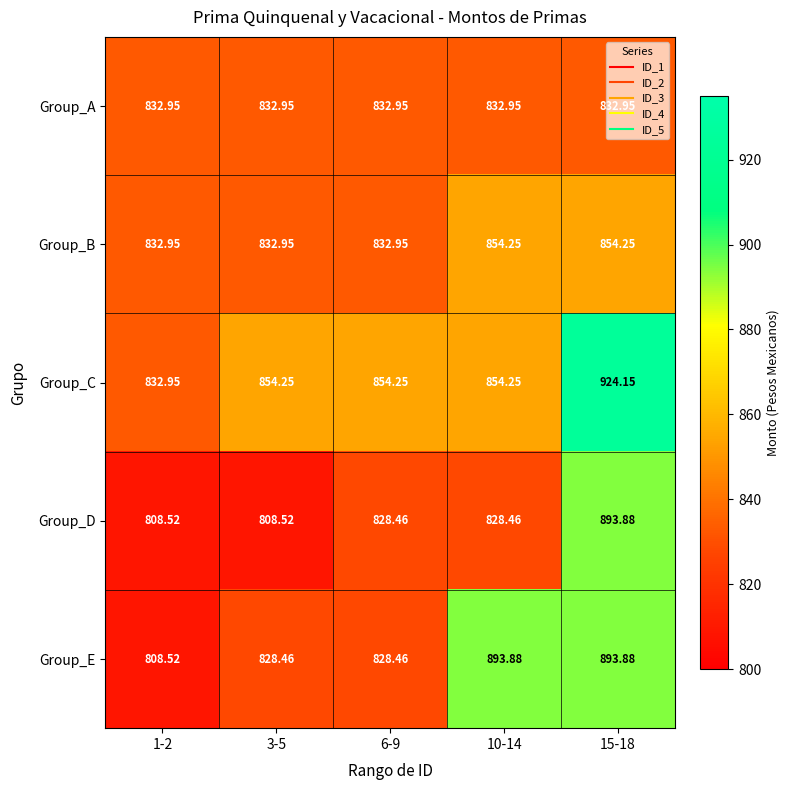

Between 3-5 and 6-9, which series saw the biggest shift?

Group_D